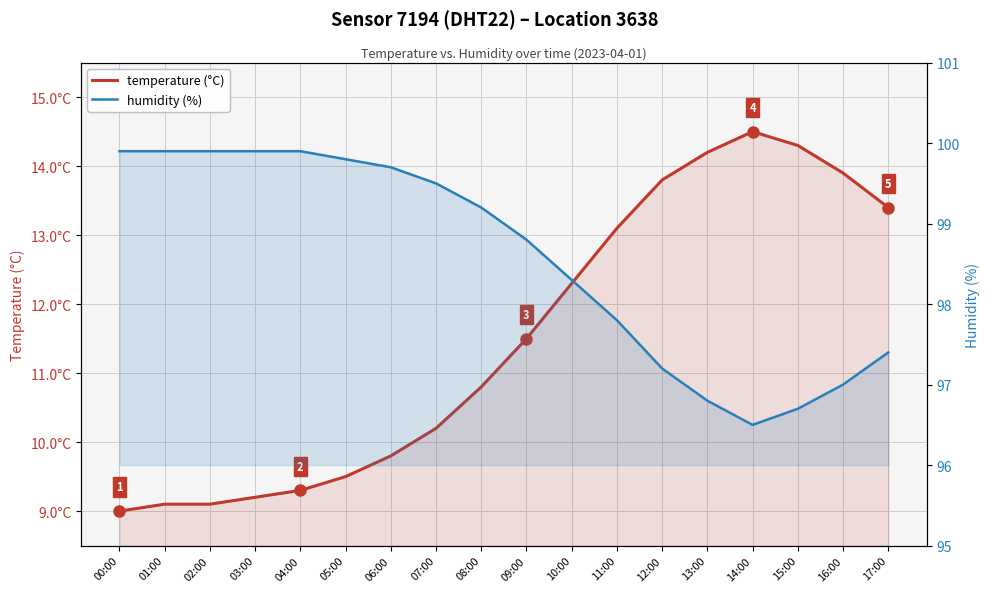

What is the difference between the maximum and minimum values in the temperature series?

5.5